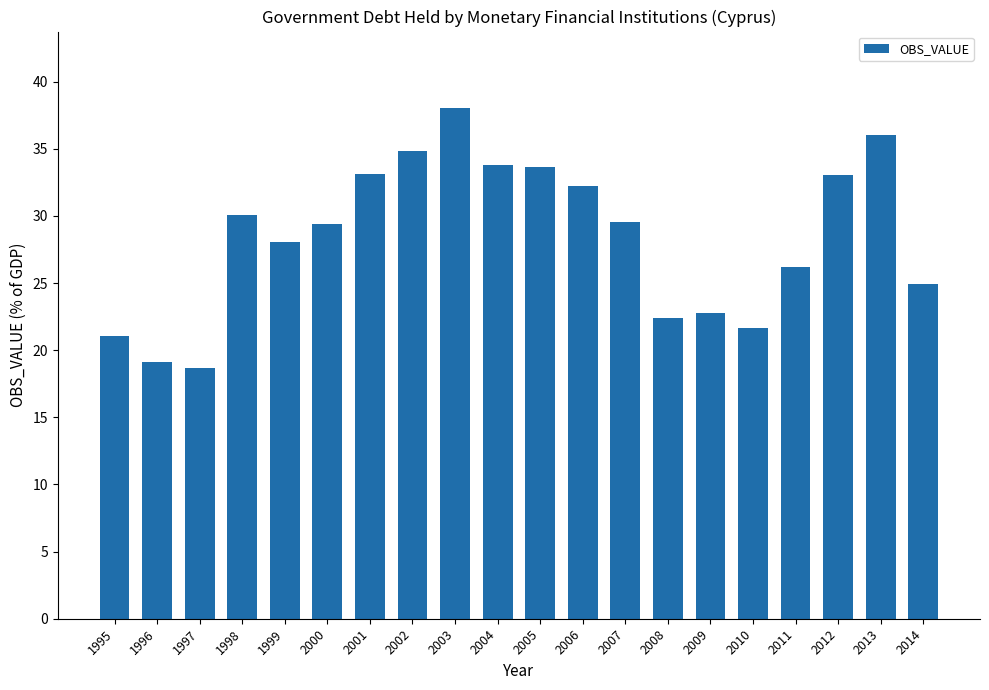

What is the ratio of the value at 1997 to the value at 2000?

0.6